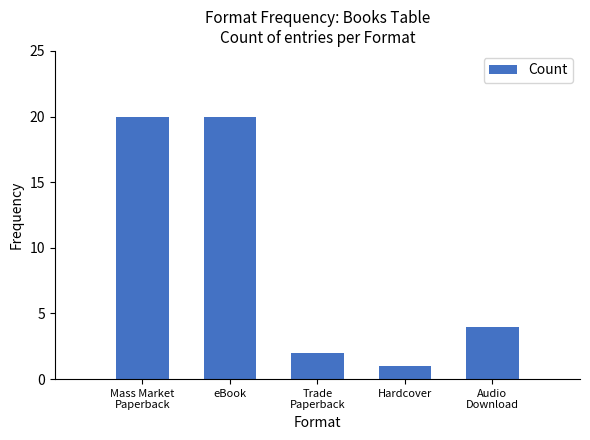

What is the sum of all values?

47